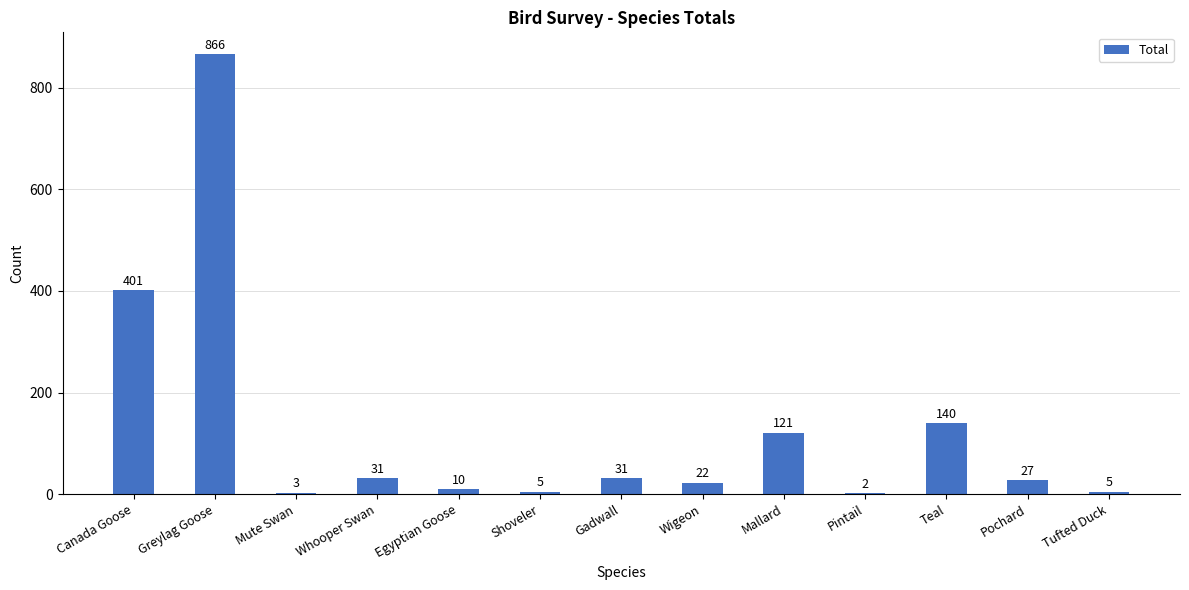

Where is the data nearest to the value 434?

Canada Goose